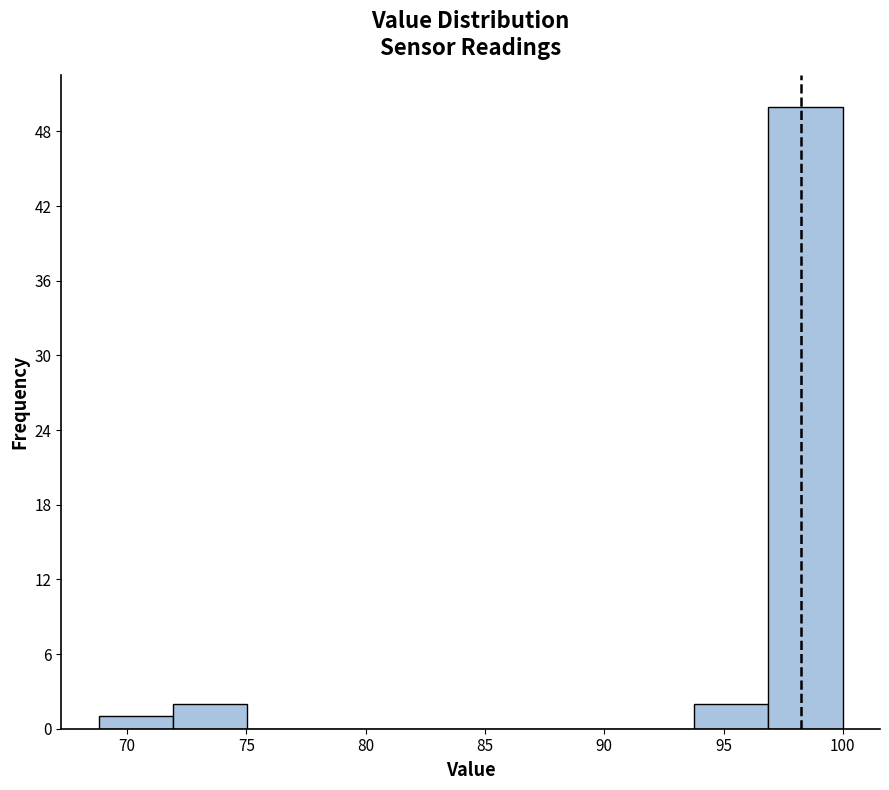

What is the height of the bar covering 97.0 to 100.0 on the x-axis? Neither the bar edges nor the heights are printed on the chart, so give them approximately, as read against the axes.

50